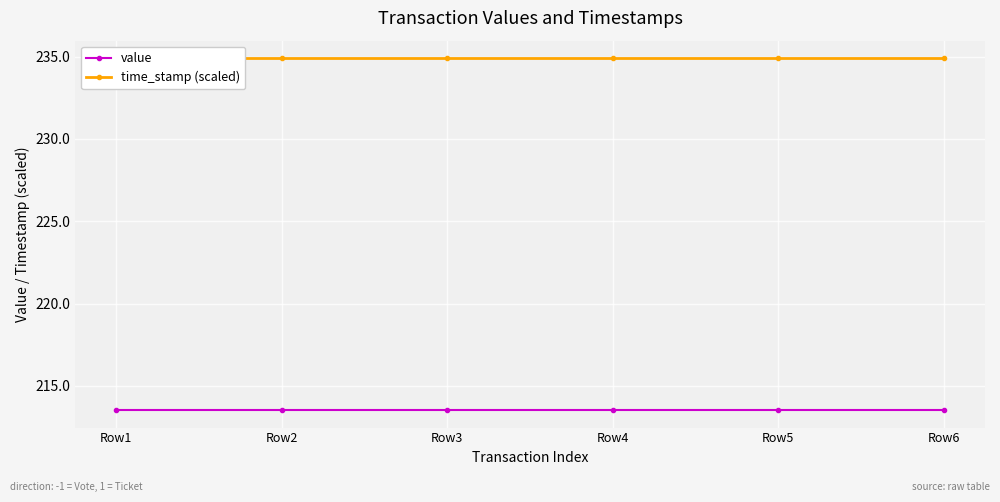

Reading left to right, extract all data points from this chart.

value: Row1=213.5	Row2=213.5	Row3=213.5	Row4=213.5	Row5=213.5	Row6=213.5
time_stamp (scaled): Row1=234.9	Row2=234.9	Row3=234.9	Row4=234.9	Row5=234.9	Row6=234.9